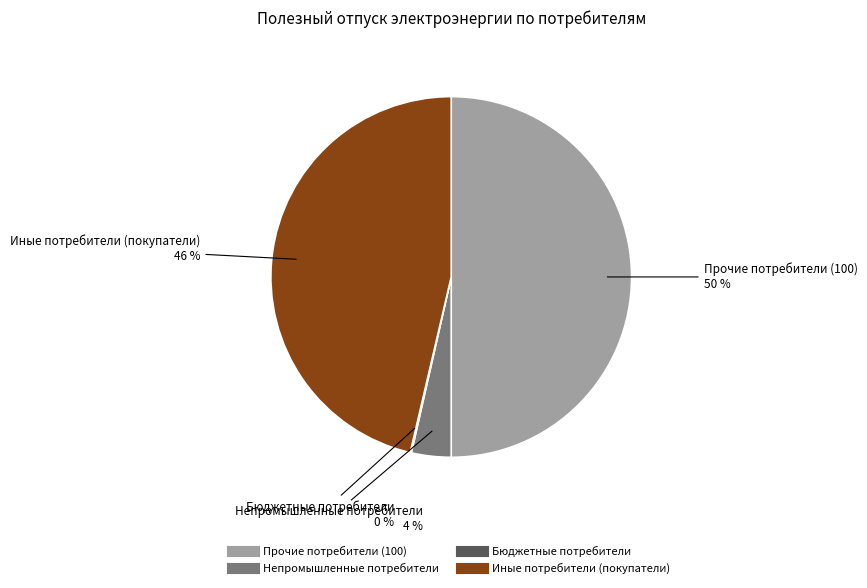

What is the largest slice in the pie chart?

Прочие потребители (100)